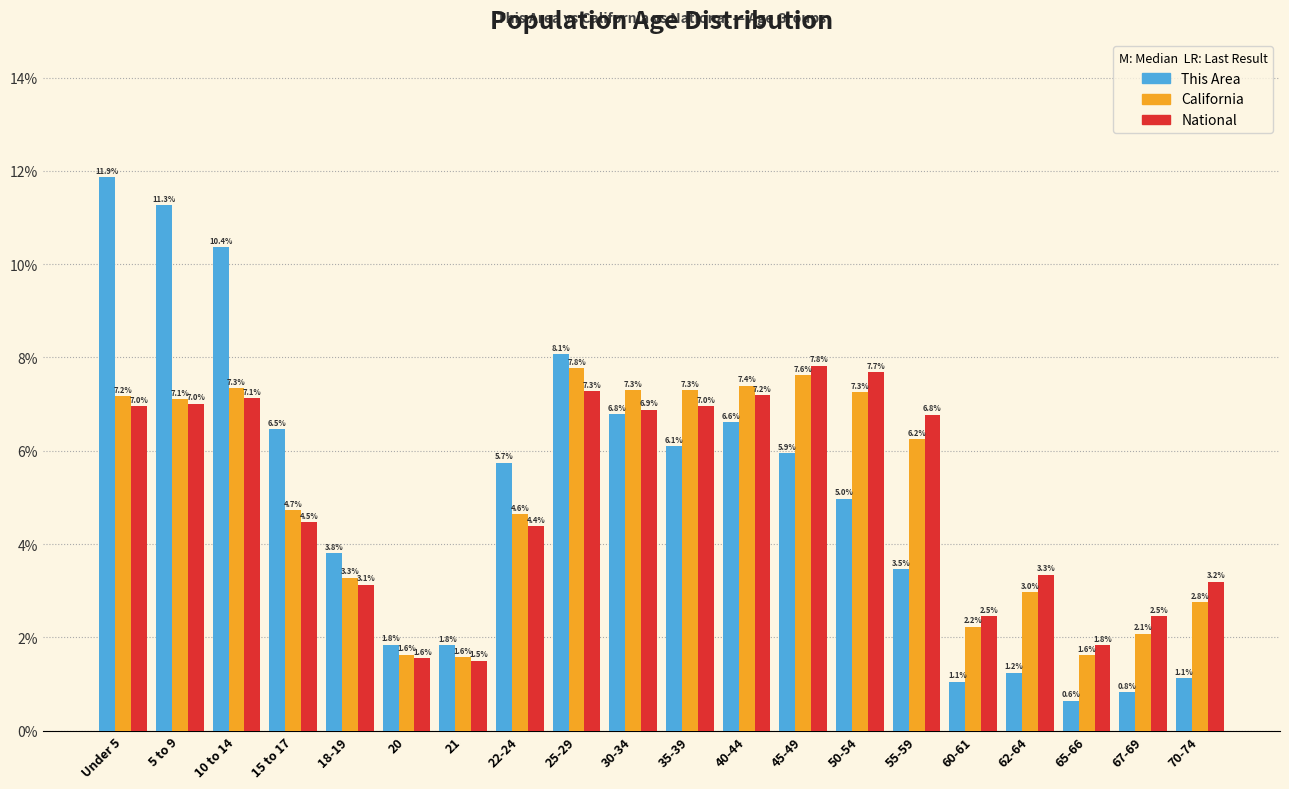

Reading left to right, list all the values displayed in this chart.

This Area: Under 5=11.9	5 to 9=11.3	10 to 14=10.4	15 to 17=6.5	18-19=3.8	20=1.8	21=1.8	22-24=5.7	25-29=8.1	30-34=6.8	35-39=6.1	40-44=6.6	45-49=5.9	50-54=5.0	55-59=3.5	60-61=1.1	62-64=1.2	65-66=0.6	67-69=0.8	70-74=1.1
California: Under 5=7.2	5 to 9=7.1	10 to 14=7.3	15 to 17=4.7	18-19=3.3	20=1.6	21=1.6	22-24=4.6	25-29=7.8	30-34=7.3	35-39=7.3	40-44=7.4	45-49=7.6	50-54=7.3	55-59=6.2	60-61=2.2	62-64=3.0	65-66=1.6	67-69=2.1	70-74=2.8
National: Under 5=7.0	5 to 9=7.0	10 to 14=7.1	15 to 17=4.5	18-19=3.1	20=1.6	21=1.5	22-24=4.4	25-29=7.3	30-34=6.9	35-39=7.0	40-44=7.2	45-49=7.8	50-54=7.7	55-59=6.8	60-61=2.5	62-64=3.3	65-66=1.8	67-69=2.5	70-74=3.2